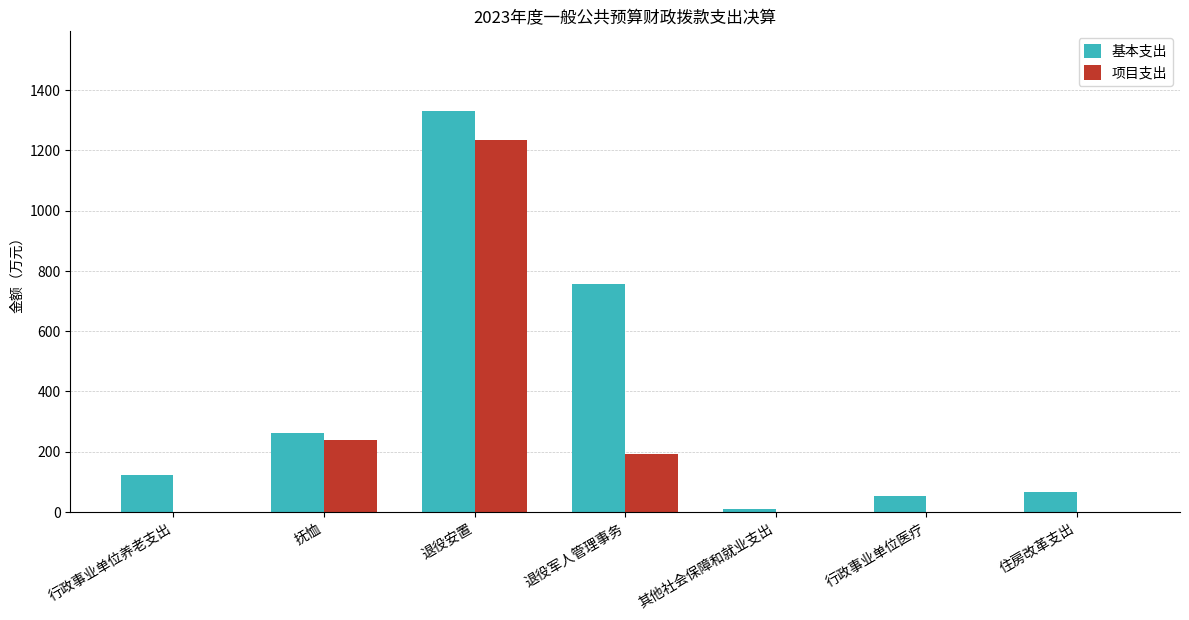

What is the maximum value for 项目支出?

1233.1